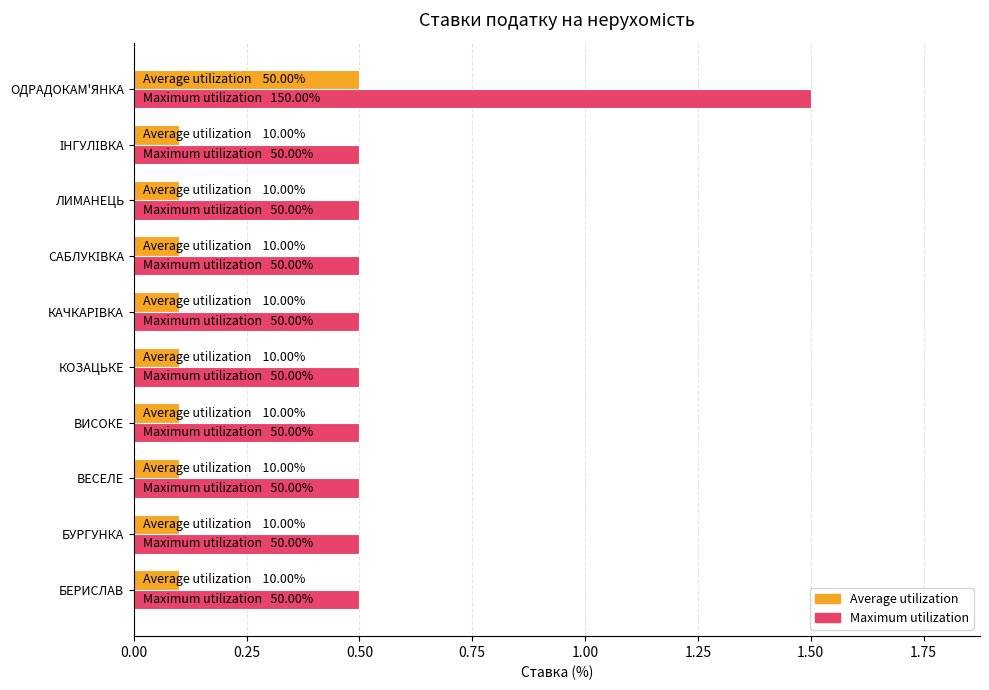

What is the maximum value for Average utilization?

0.5